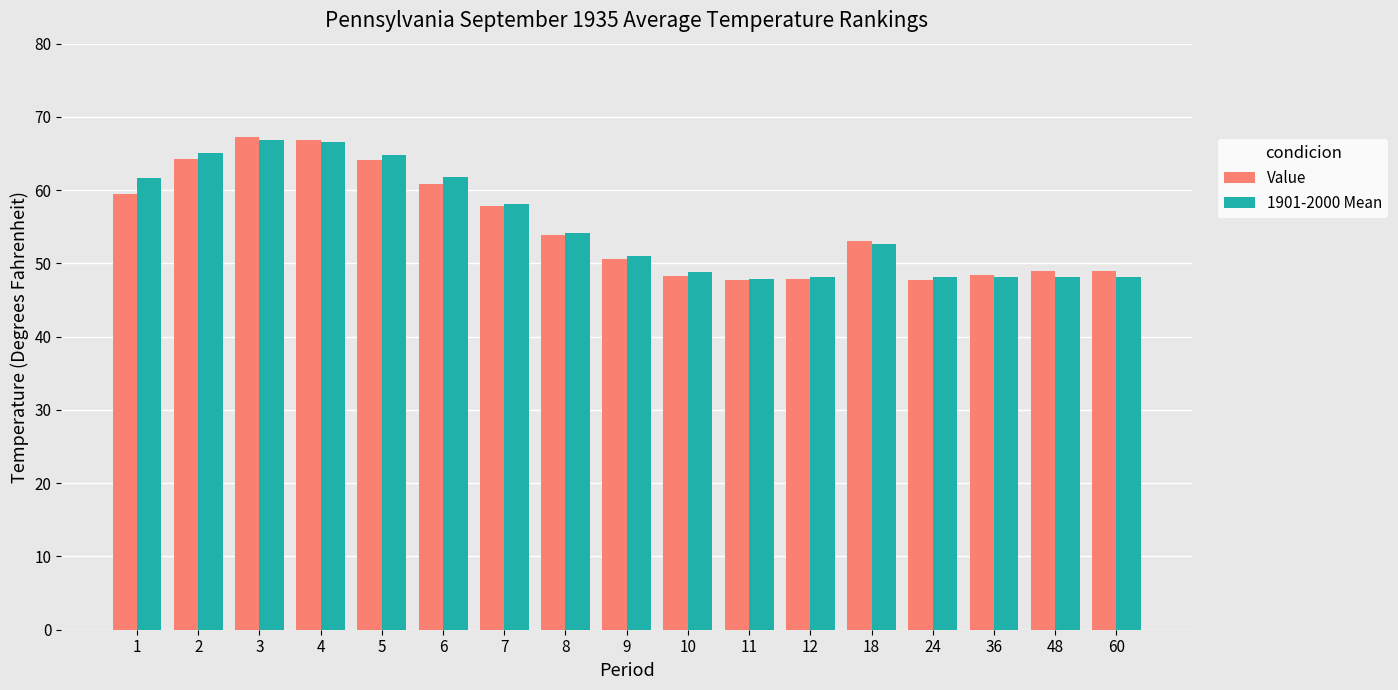

What is the total value across all series at 60?

97.0